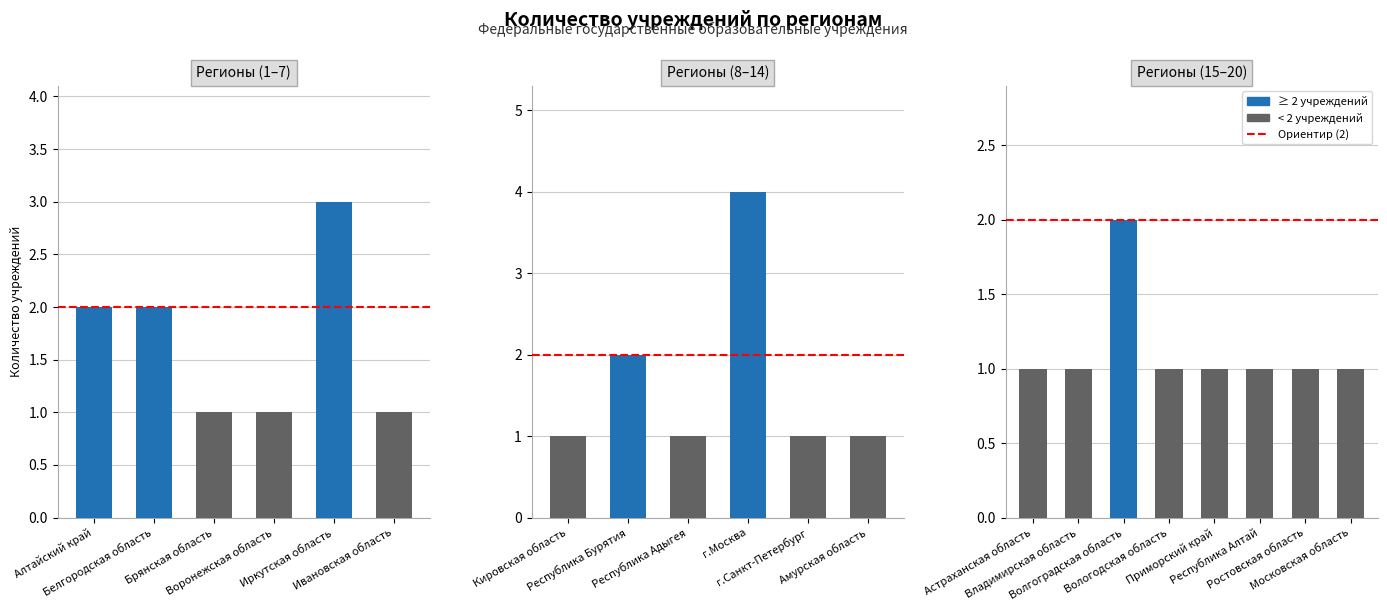

Reading right to left, transcribe all the data shown in this chart.

Московская область=1	Ростовская область=1	Республика Алтай=1	Приморский край=1	Вологодская область=1	Волгоградская область=2	Владимирская область=1	Астраханская область=1	Амурская область=1	г.Санкт-Петербург=1	г.Москва=4	Республика Адыгея=1	Республика Бурятия=2	Кировская область=1	Ивановская область=1	Иркутская область=3	Воронежская область=1	Брянская область=1	Белгородская область=2	Алтайский край=2